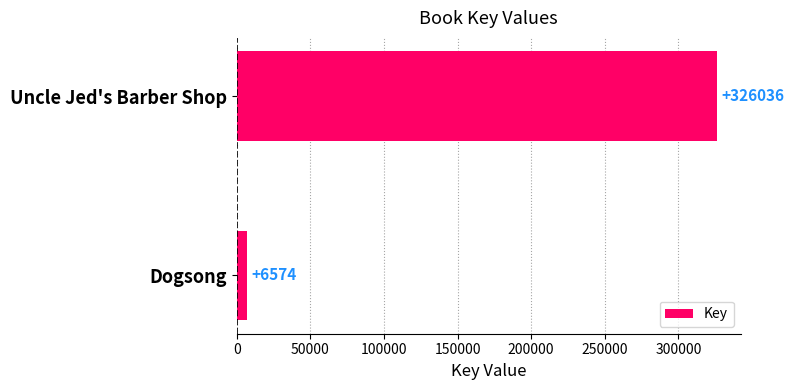

Is it true that the value at Uncle Jed's Barber Shop is 326036?

True